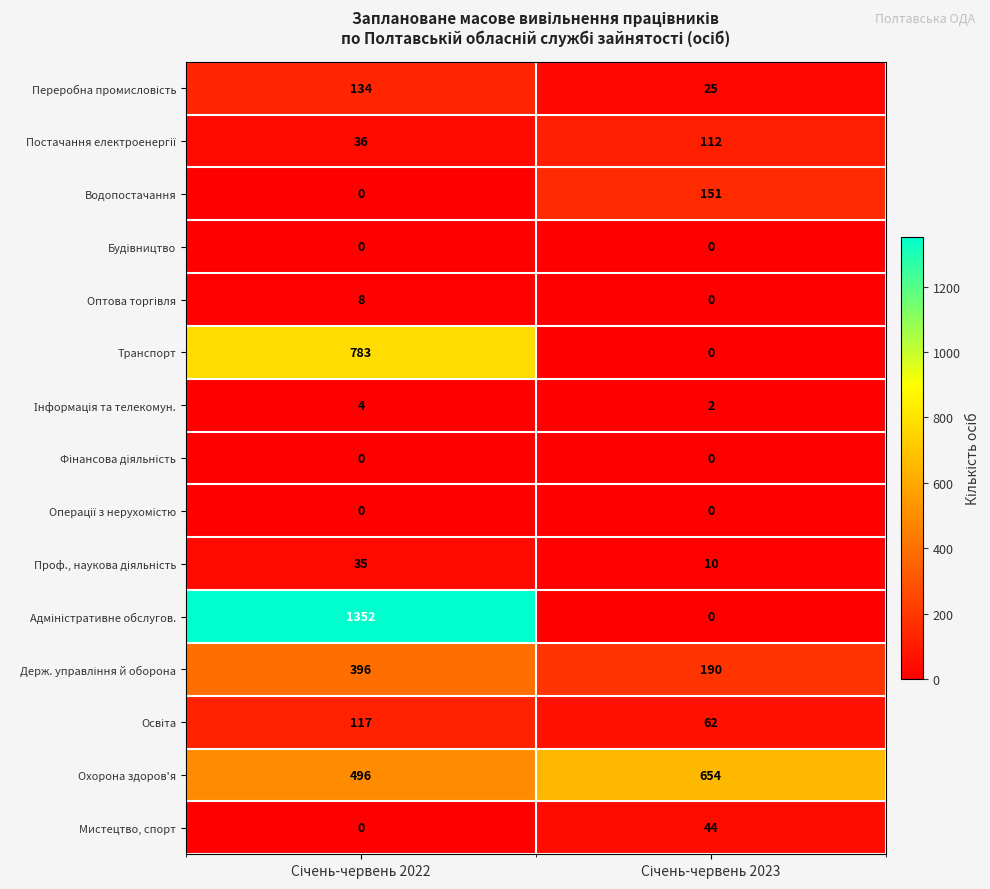

Count the number of data series in this chart.

15